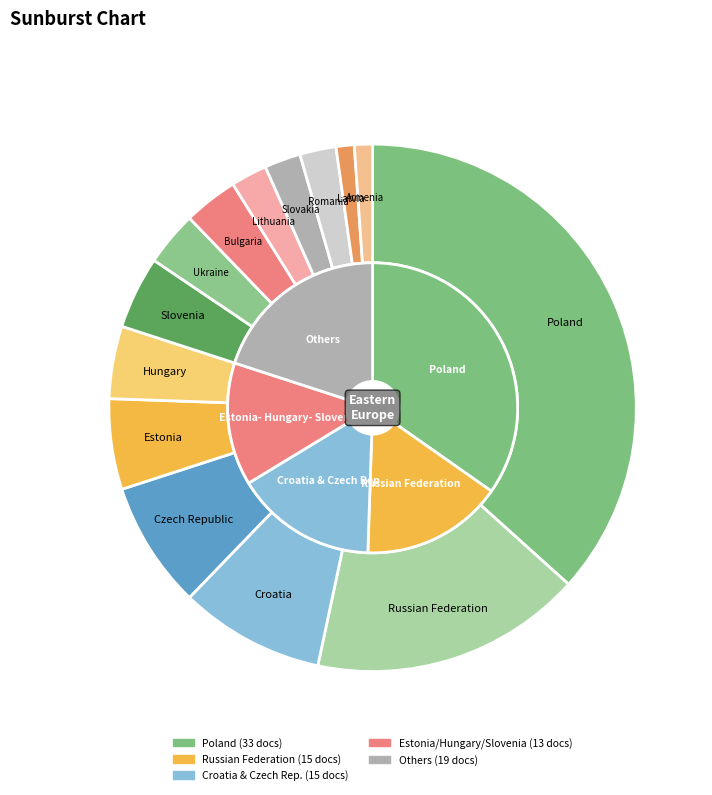

To the nearest percent, what is the difference between the largest and smallest slice percentages?

36%